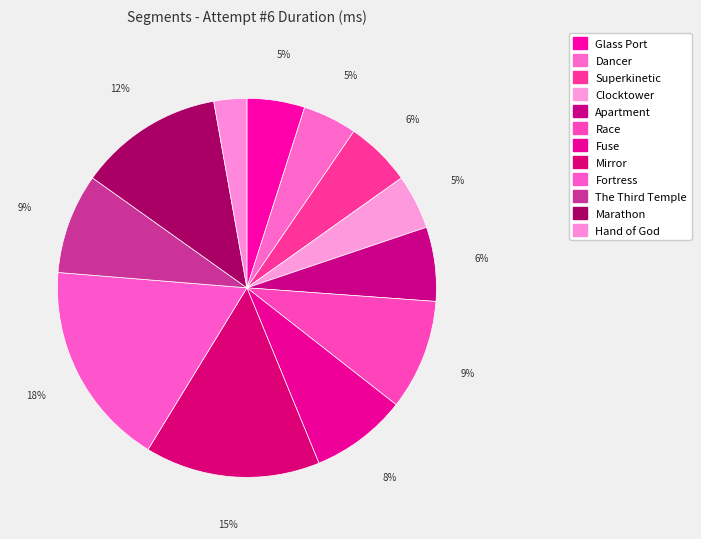

What percentage is NOT represented by Mirror?

85.1%